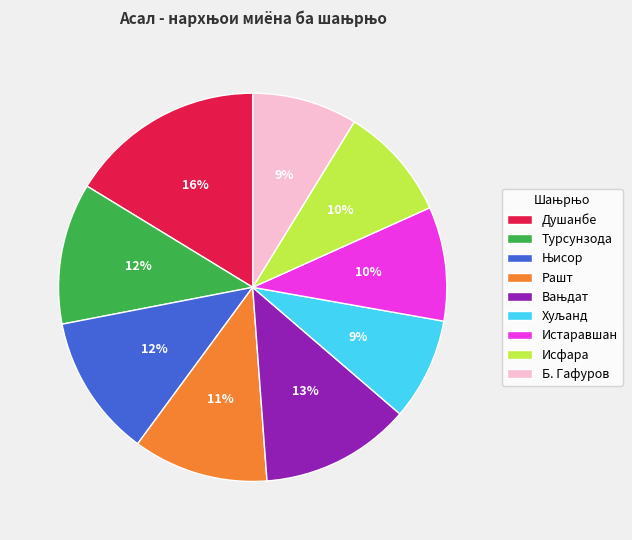

Is there a majority slice in this chart?

No